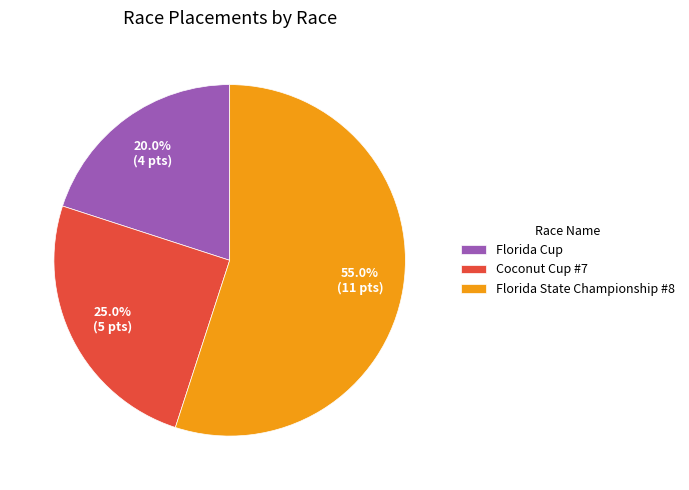

To the nearest percent, what is the combined percentage of Florida Cup and Florida State Championship #8?

75%